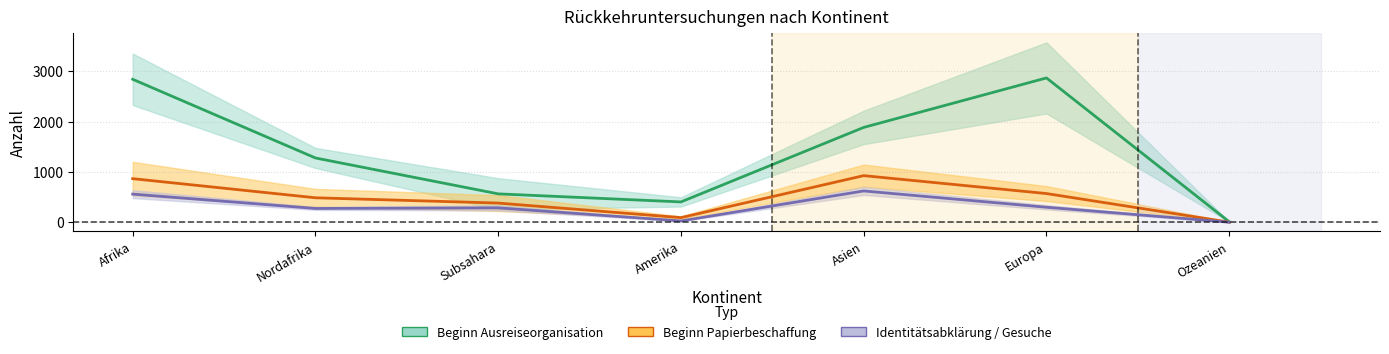

How many values in the Identitätsabklärung / Gesuche series are below 285?

3